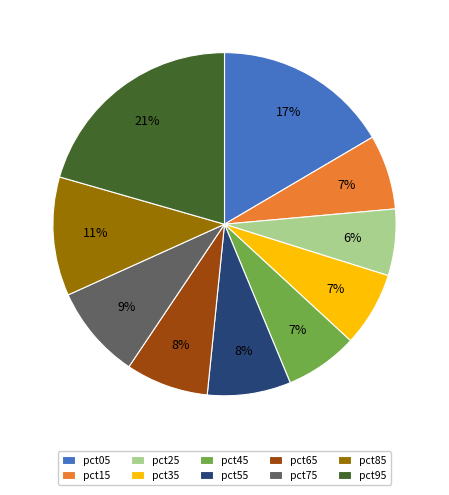

What percentage is the pct55 slice, to the nearest percent?

8%